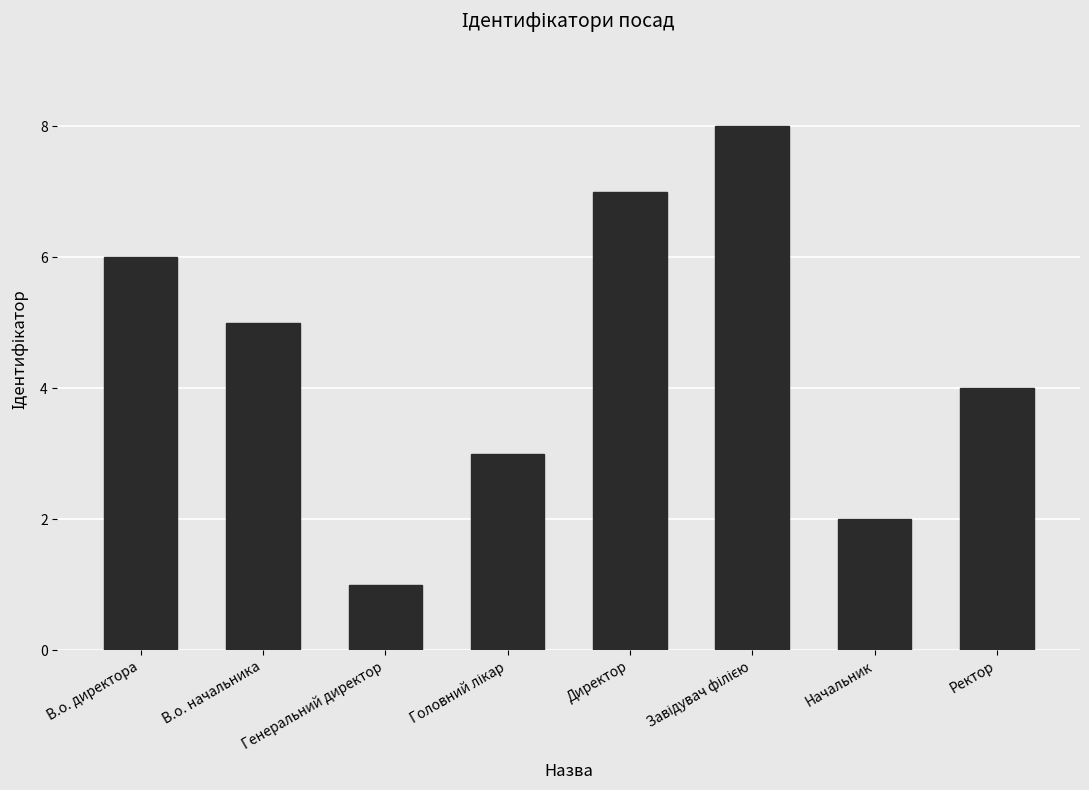

What position from the right is В.о. начальника?

7